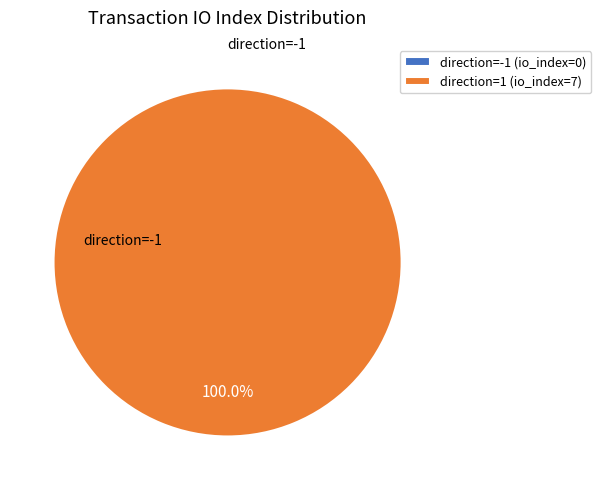

How many slices are in this pie chart?

2